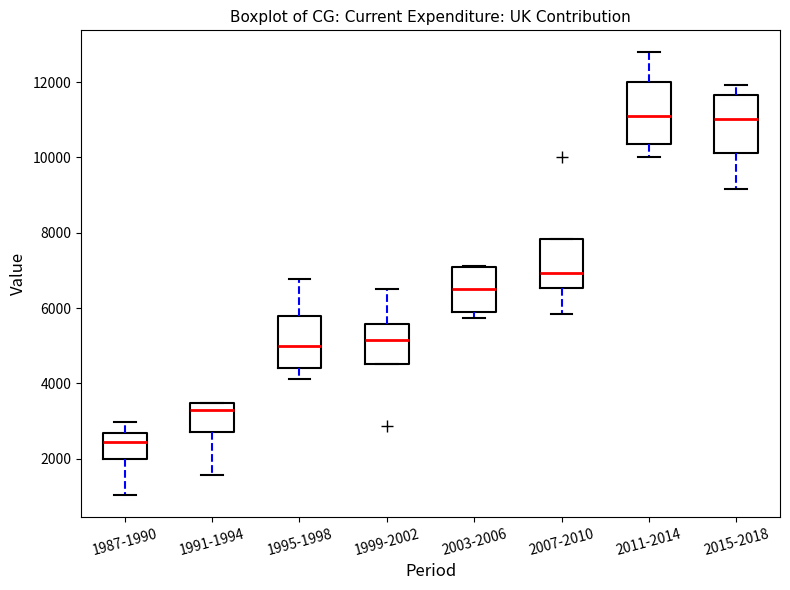

Reading left to right, read every box against the y-axis: the position of its median line, the range the box covers, and the ends of its whiskers. The values are not printed on the chart, so give them approximately, as read against the axis.

1987-1990: median 2400, box 2000 to 2600, whiskers 1000 to 3000
1991-1994: median 3200, box 2800 to 3400, whiskers 1600 to 3400
1995-1998: median 5000, box 4400 to 5800, whiskers 4200 to 6800
1999-2002: median 5200, box 4600 to 5600, whiskers 4600 to 6400
2003-2006: median 6600, box 6000 to 7000, whiskers 5800 to 7200
2007-2010: median 7000, box 6600 to 7800, whiskers 5800 to 7800
2011-2014: median 11200, box 10400 to 12000, whiskers 10000 to 12800
2015-2018: median 11000, box 10200 to 11600, whiskers 9200 to 12000